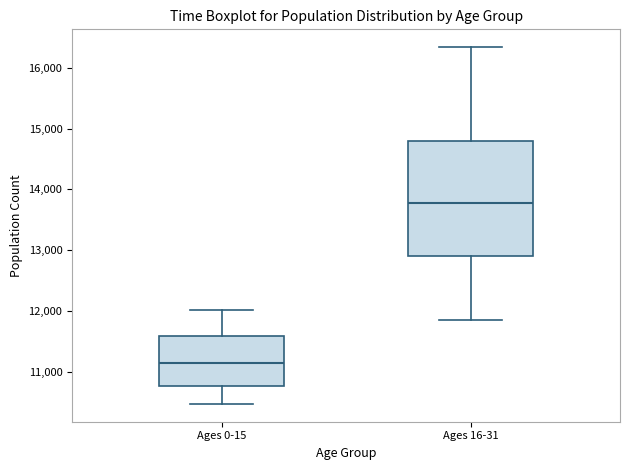

Reading left to right, read every box against the y-axis: the position of its median line, the range the box covers, and the ends of its whiskers. The values are not printed on the chart, so give them approximately, as read against the axis.

Ages 0-15: median 11100, box 10800 to 11600, whiskers 10500 to 12000
Ages 16-31: median 13800, box 12900 to 14800, whiskers 11900 to 16300